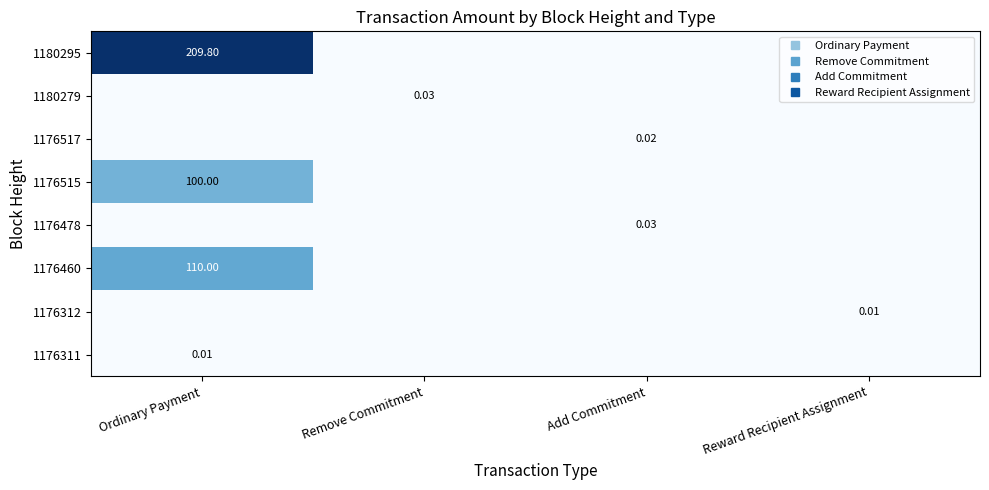

How many data points does each series have?

4